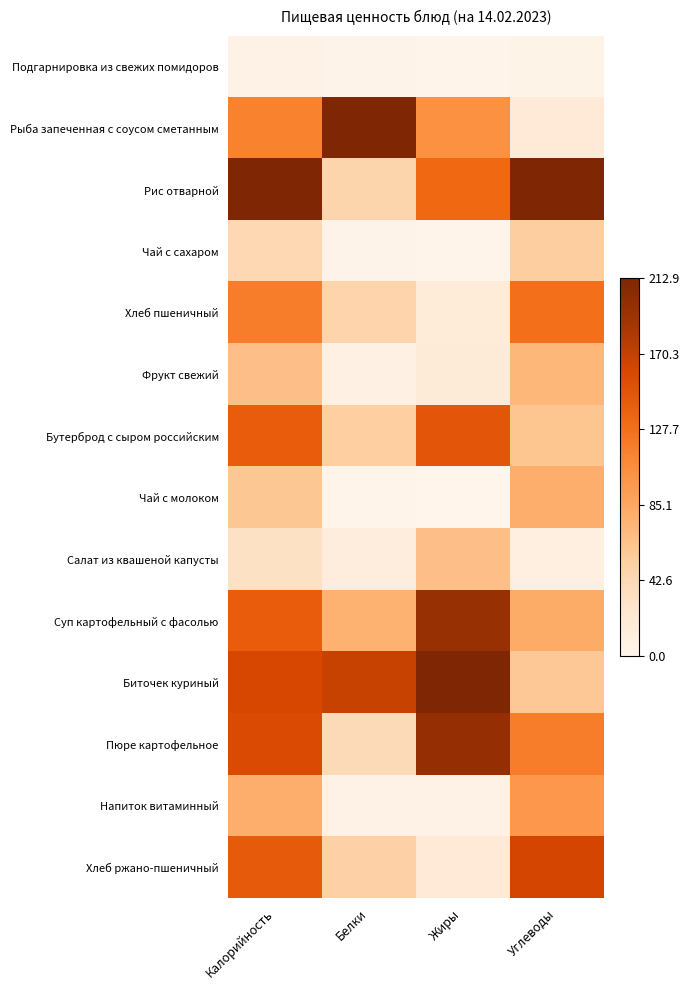

Reading left to right, what are all the values shown in this chart?

Подгарнировка из свежих помидоров: Калорийность=0.0	Белки=0.0	Жиры=0.0	Углеводы=0.0
Рыба запеченная с соусом сметанным: Калорийность=0.5	Белки=1.0	Жиры=0.5	Углеводы=0.1
Рис отварной: Калорийность=1.0	Белки=0.2	Жиры=0.6	Углеводы=1.0
Чай с сахаром: Калорийность=0.2	Белки=0.0	Жиры=0.0	Углеводы=0.3
Хлеб пшеничный: Калорийность=0.6	Белки=0.2	Жиры=0.1	Углеводы=0.6
Фрукт свежий: Калорийность=0.3	Белки=0.0	Жиры=0.1	Углеводы=0.3
Бутерброд с сыром российским: Калорийность=0.7	Белки=0.3	Жиры=0.7	Углеводы=0.3
Чай с молоком: Калорийность=0.3	Белки=0.0	Жиры=0.0	Углеводы=0.4
Салат из квашеной капусты: Калорийность=0.1	Белки=0.1	Жиры=0.3	Углеводы=0.0
Суп картофельный с фасолью: Калорийность=0.7	Белки=0.4	Жиры=0.9	Углеводы=0.4
Биточек куриный: Калорийность=0.8	Белки=0.8	Жиры=1.0	Углеводы=0.3
Пюре картофельное: Калорийность=0.7	Белки=0.2	Жиры=0.9	Углеводы=0.6
Напиток витаминный: Калорийность=0.4	Белки=0.0	Жиры=0.0	Углеводы=0.5
Хлеб ржано-пшеничный: Калорийность=0.7	Белки=0.2	Жиры=0.1	Углеводы=0.8